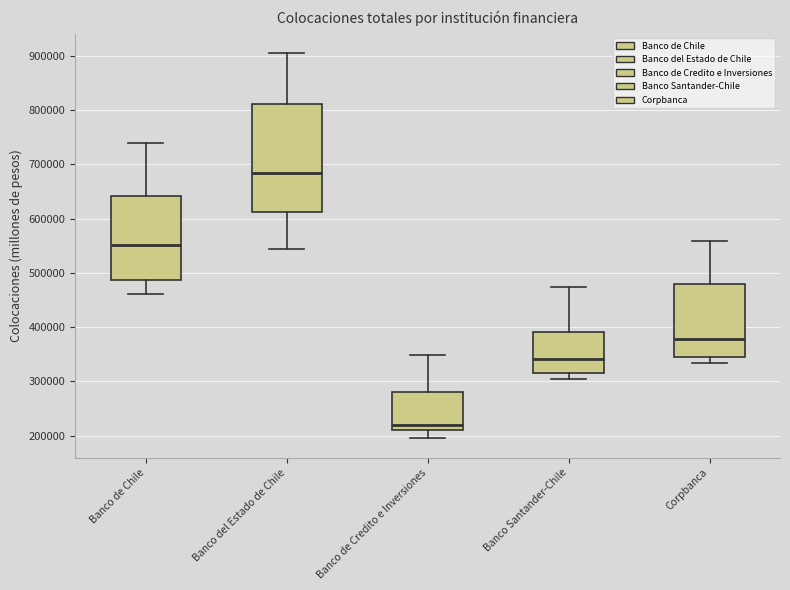

Reading left to right, transcribe this box plot: for each box, give where its median line is, the range the box spans, and where its two whiskers end, as read against the y-axis. The values are not printed on the chart, so give them approximately, as read against the axis.

Banco de Chile: median 550000, box 490000 to 640000, whiskers 460000 to 740000
Banco del Estado de Chile: median 680000, box 610000 to 810000, whiskers 540000 to 910000
Banco de Credito e Inversiones: median 220000, box 210000 to 280000, whiskers 200000 to 350000
Banco Santander-Chile: median 340000, box 320000 to 390000, whiskers 300000 to 470000
Corpbanca: median 380000, box 350000 to 480000, whiskers 330000 to 560000